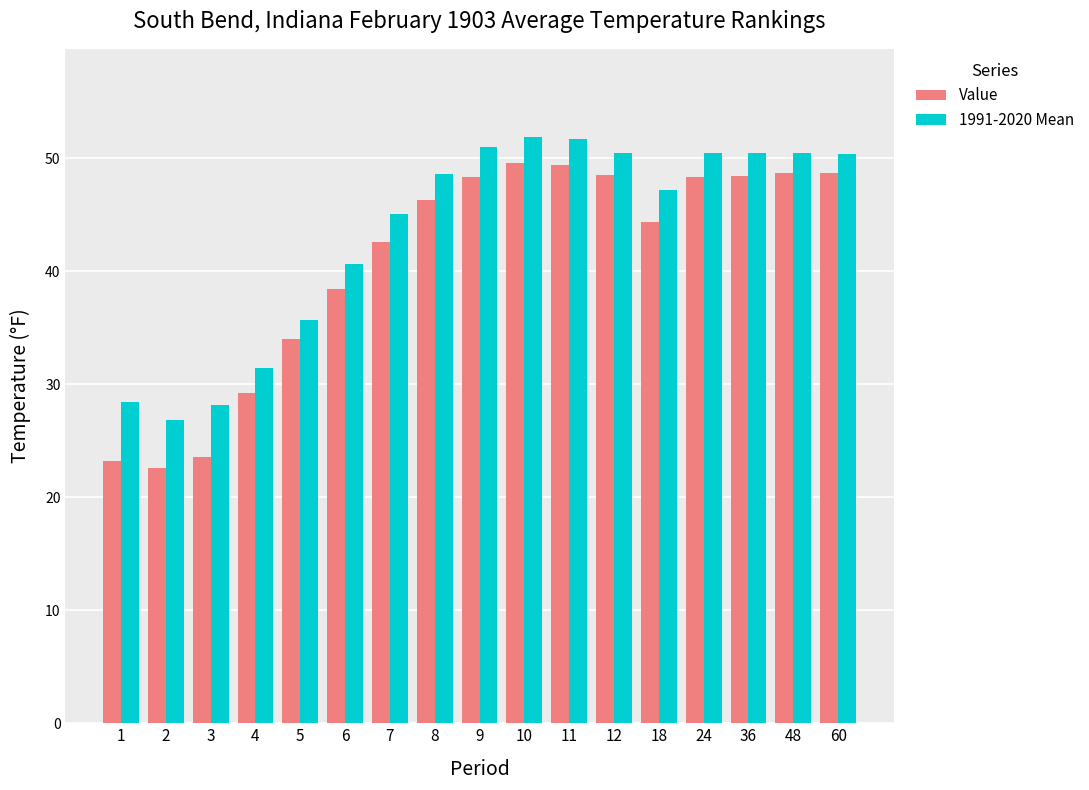

What is the total value across all series at 48?

99.2